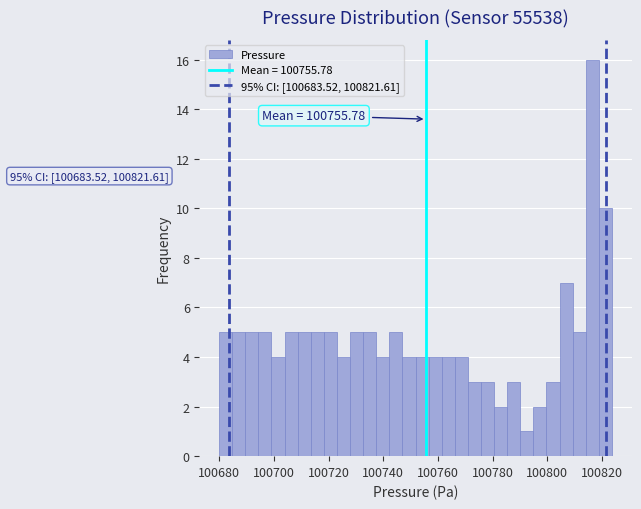

Around what value on the x-axis is the tallest bar? Give the approximate position of its centre, as read against the axis.

100816